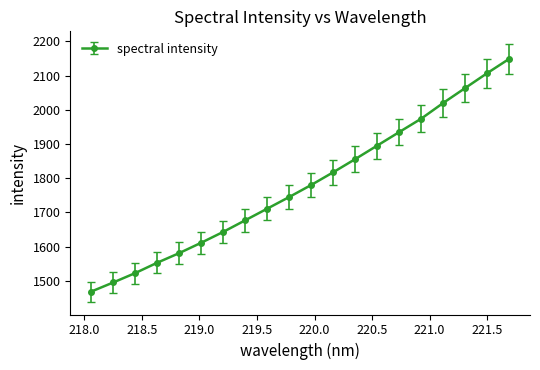

What is the difference between the maximum and minimum values?

680.4